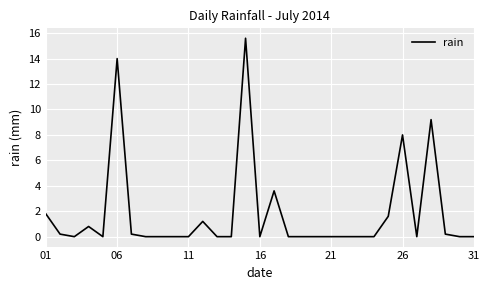

What is the greatest value displayed?

15.6